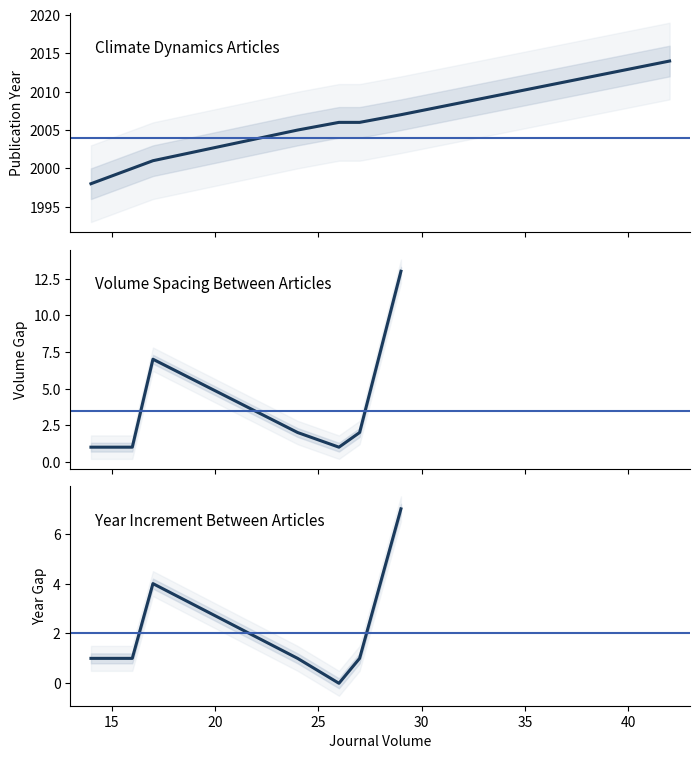

What is the sum of all values?

18036